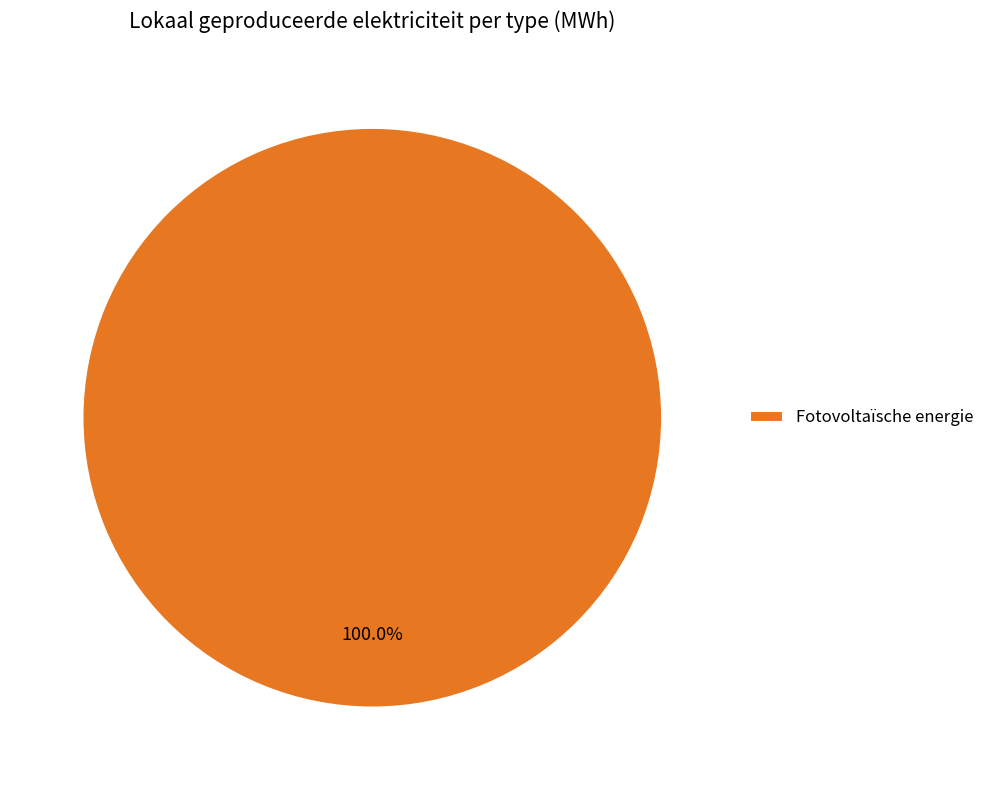

Does any single category account for the majority?

Yes